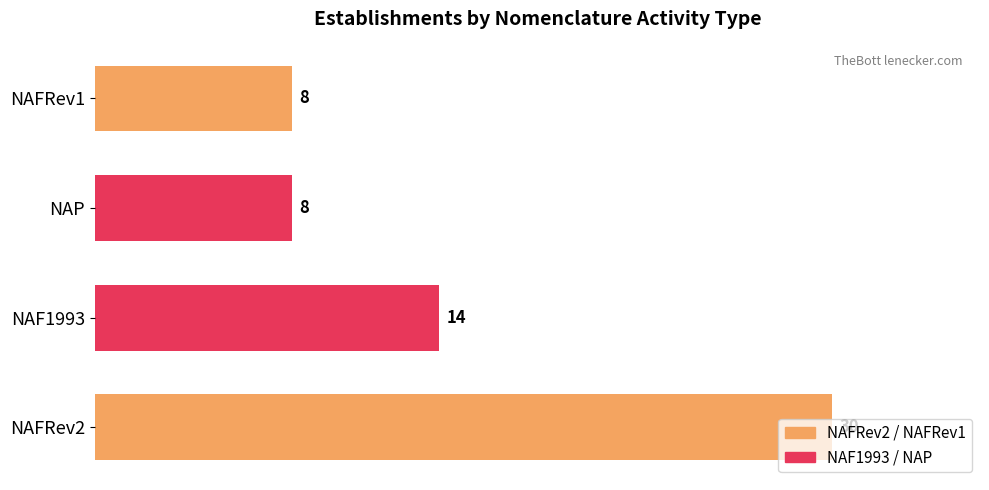

True or false: the data shows 30 at NAFRev2.

True